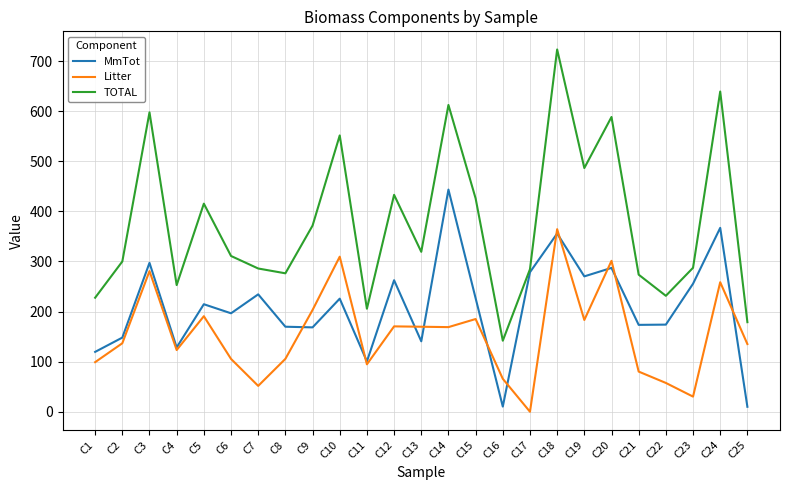

List the series in order of their peak value, lowest first.

Litter, MmTot, TOTAL